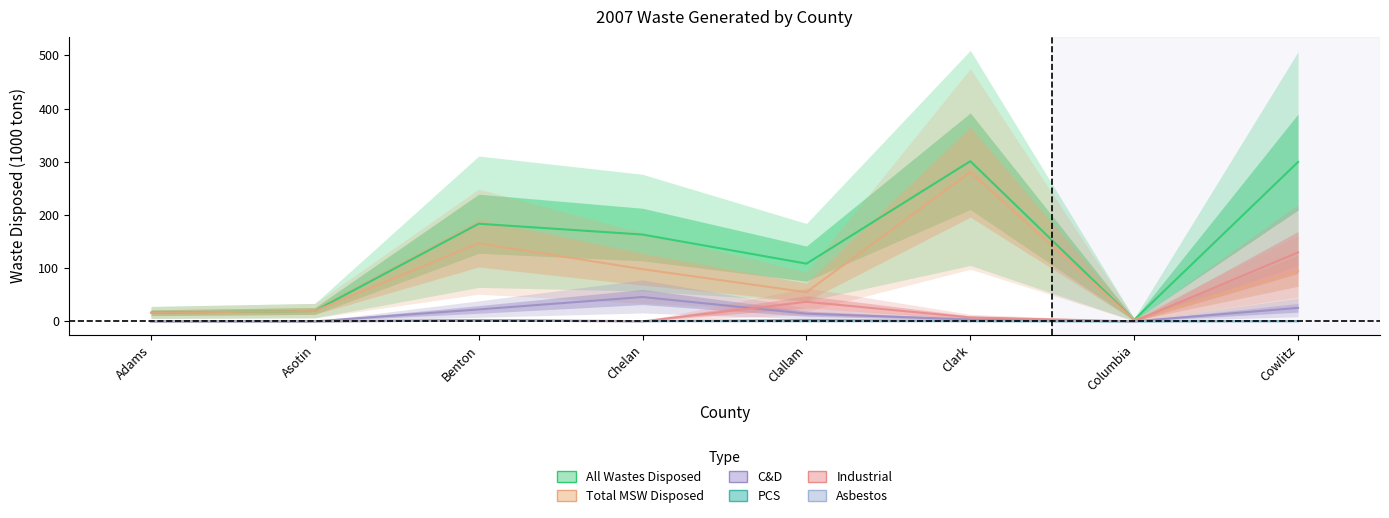

True or false: PCS and Total MSW Disposed cross at least once.

False